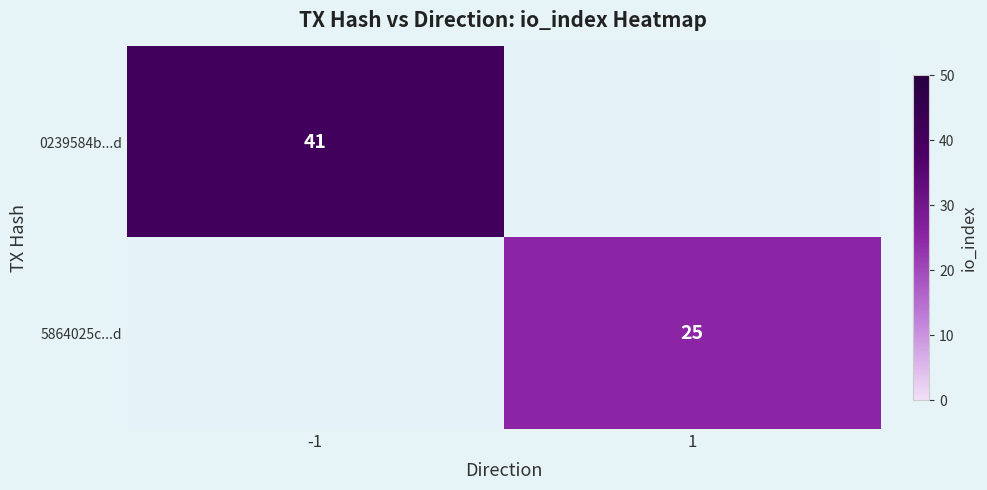

Is it true that 5864025c...d equals 41 at 1?

False